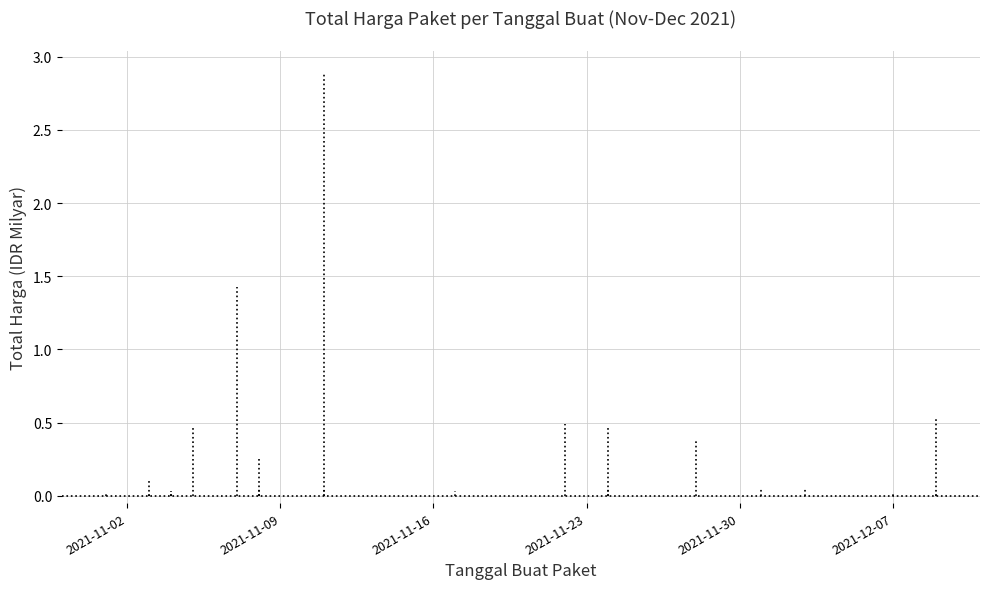

What is the difference between the maximum and minimum values?

2.9